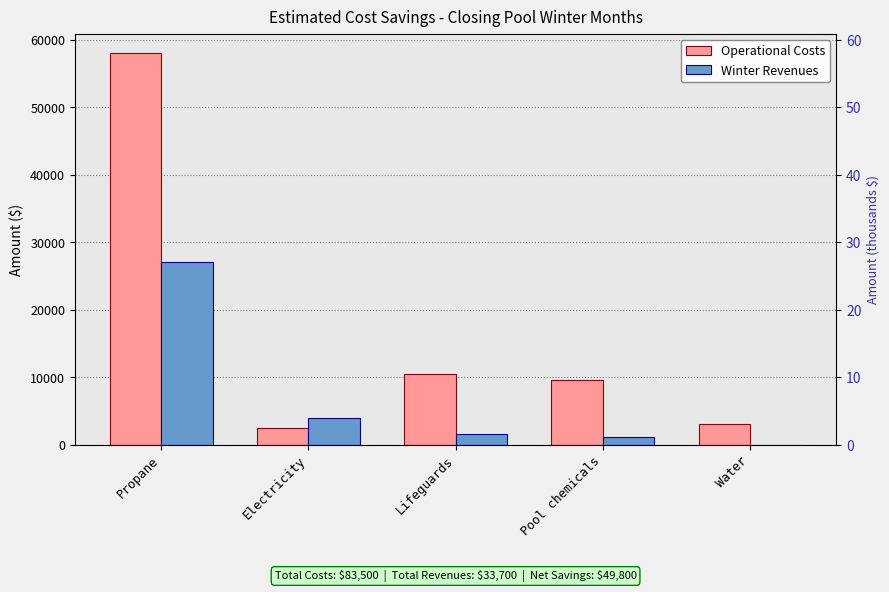

What is the sum of all Operational Costs values?

83500